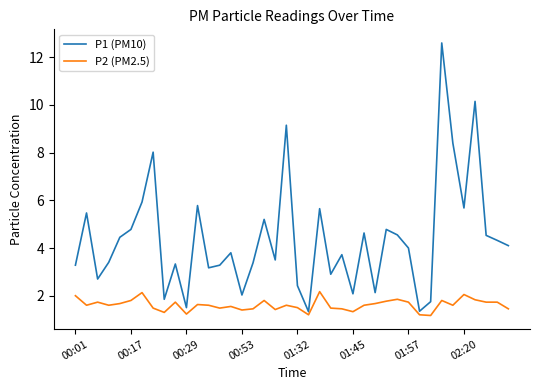

How many interior local peaks does the P1 (PM10) series have?

13